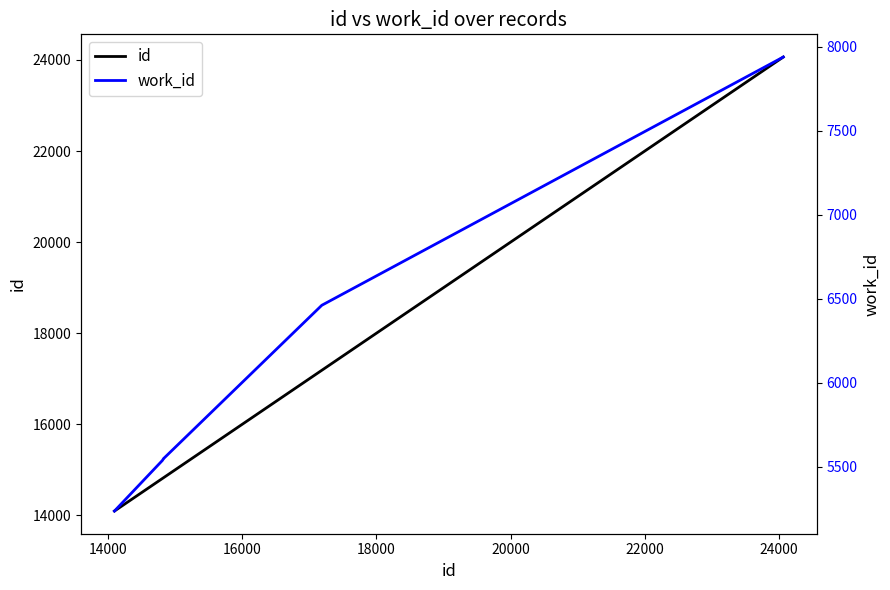

Which series changed the most between 16000 and 22000?

id